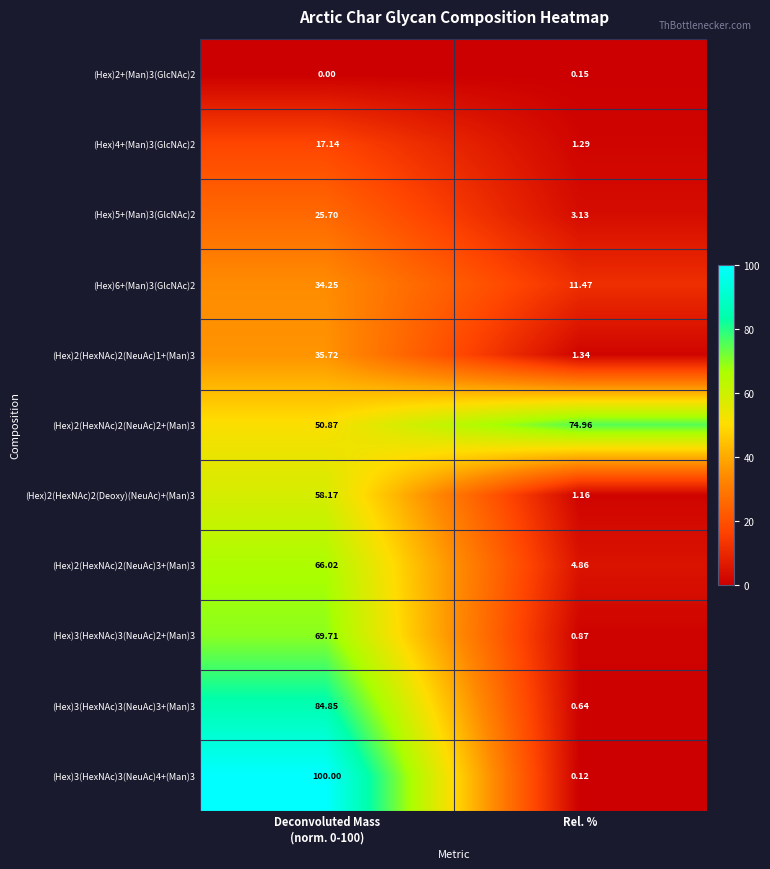

At which label does (Hex)6+(Man)3(GlcNAc)2 reach its minimum?

Rel. %